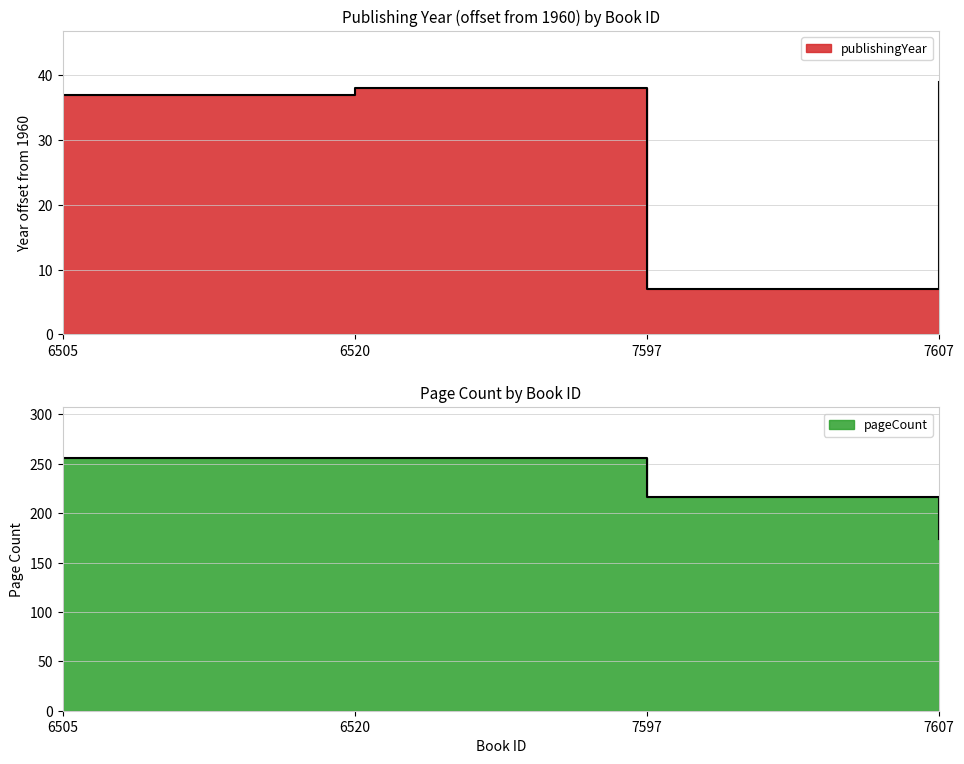

Rank the series by their average value, from lowest to highest.

publishingYear, pageCount